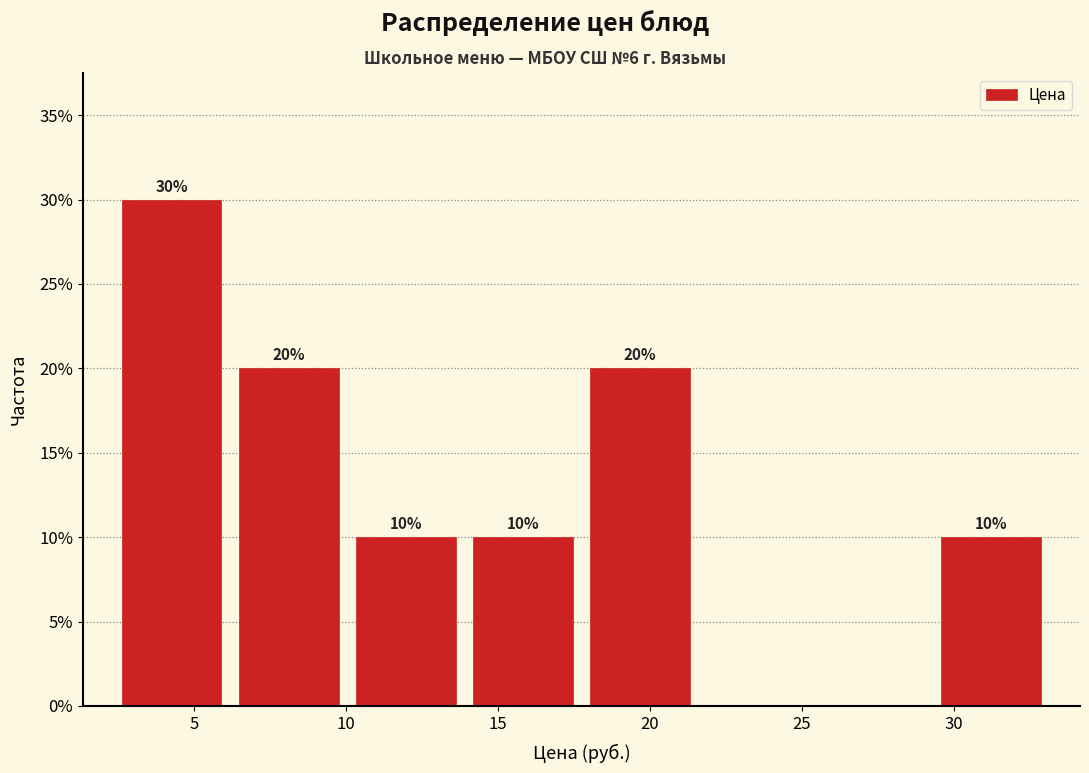

Which range on the x-axis has the tallest bar?

2.5 to 6.0